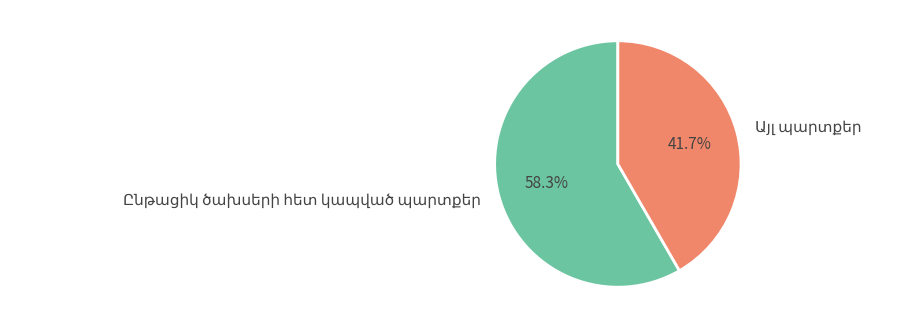

Is there a majority slice in this chart?

Yes